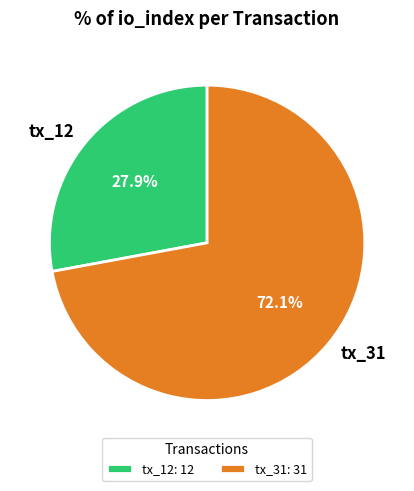

How much of the chart is everything except tx_31?

27.9%